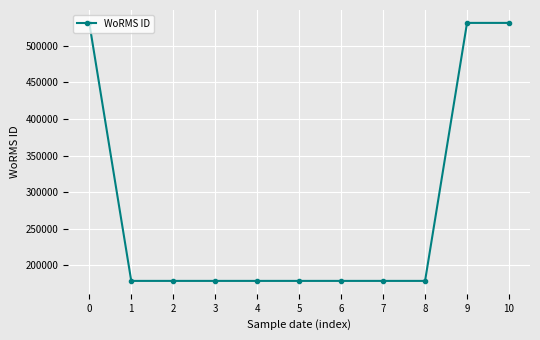

What is the average value?

274851